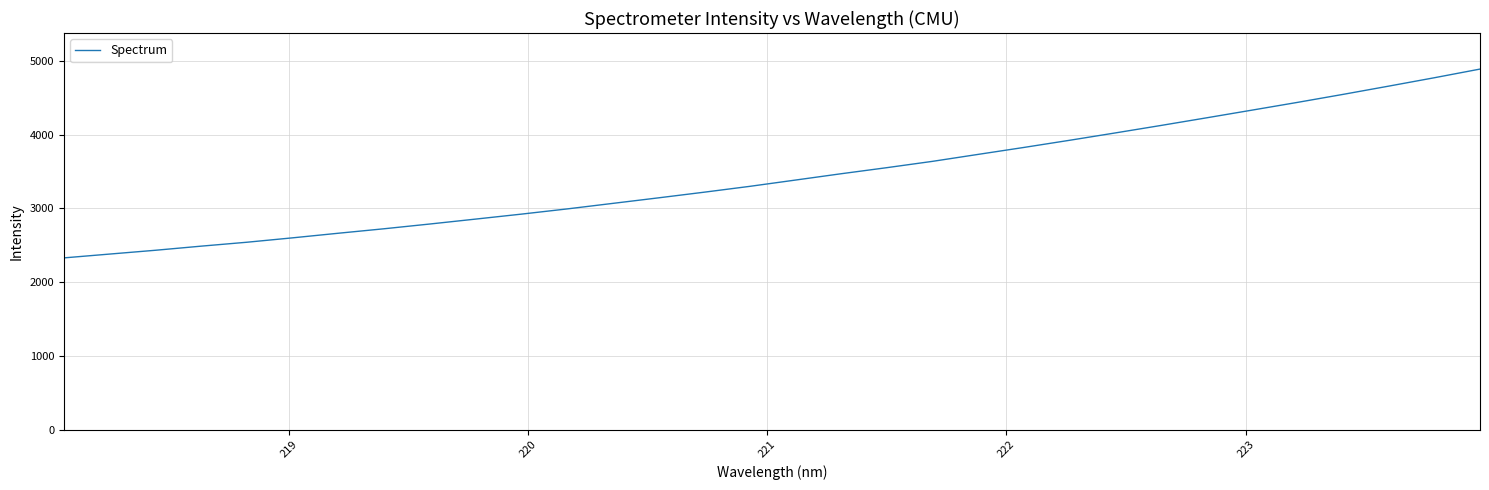

What is the smallest value displayed?

2329.4